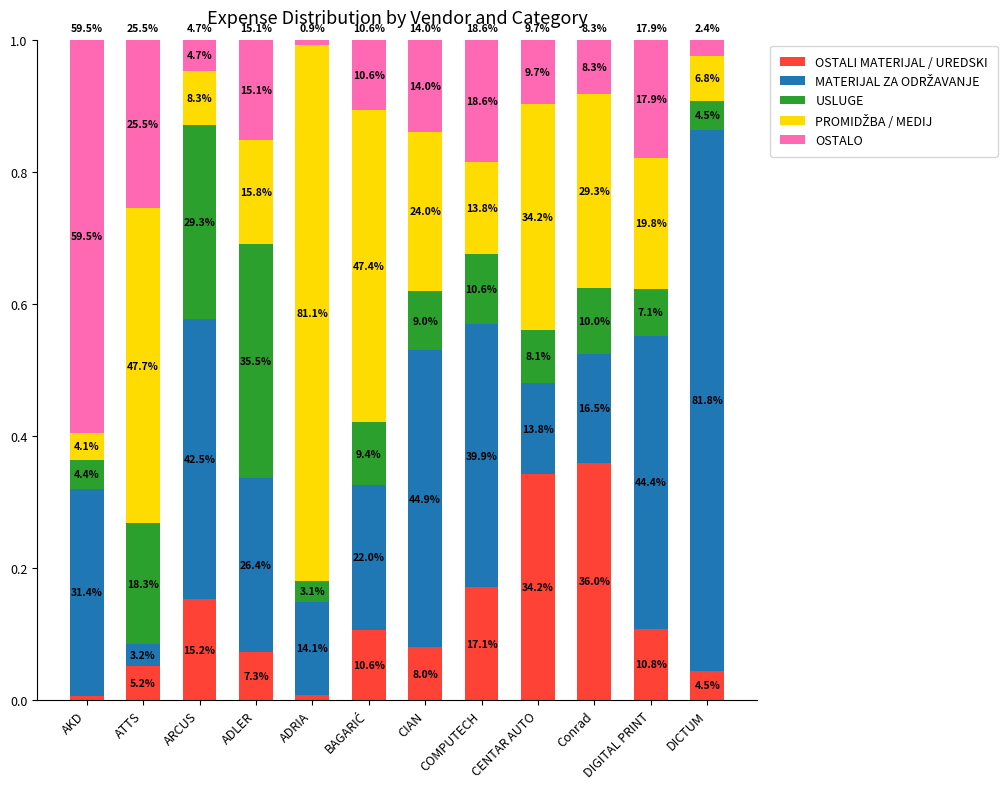

Does the chart contain any negative values?

No